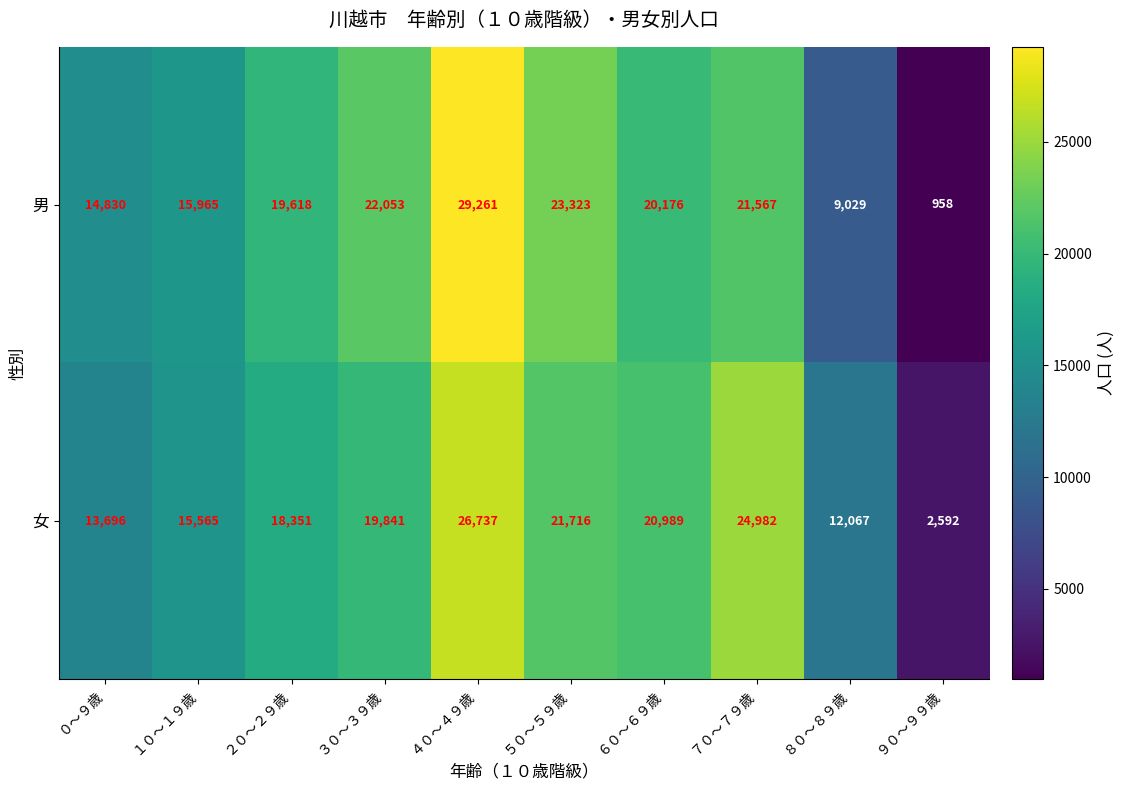

Reading left to right, extract all data points from this chart.

男: ０～９歳=14830	１０～１９歳=15965	２０～２９歳=19618	３０～３９歳=22053	４０～４９歳=29261	５０～５９歳=23323	６０～６９歳=20176	７０～７９歳=21567	８０～８９歳=9029	９０～９９歳=958
女: ０～９歳=13696	１０～１９歳=15565	２０～２９歳=18351	３０～３９歳=19841	４０～４９歳=26737	５０～５９歳=21716	６０～６９歳=20989	７０～７９歳=24982	８０～８９歳=12067	９０～９９歳=2592